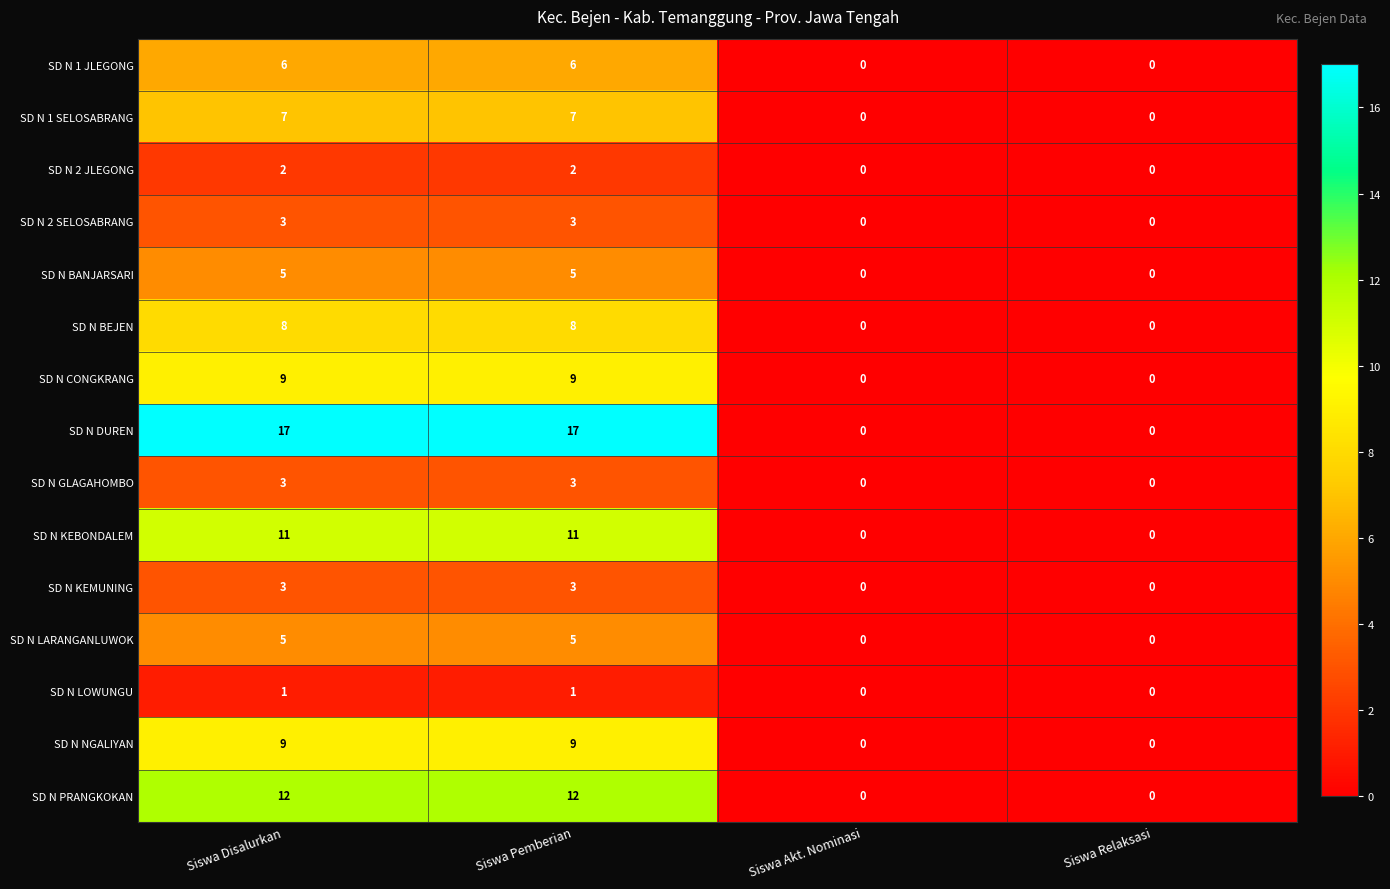

What is the approximate value of SD N BANJARSARI at Siswa Pemberian?

5